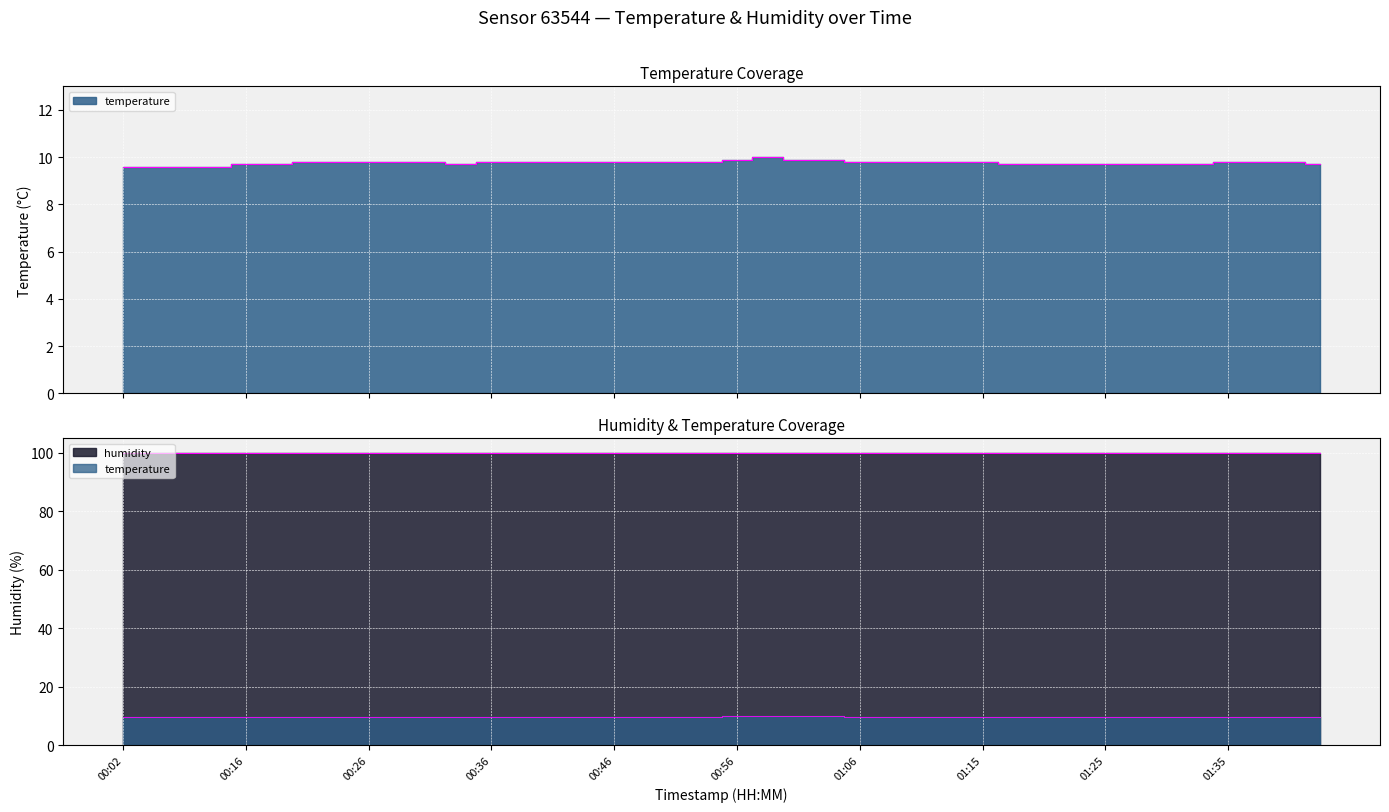

Which category has the highest value across all series?

00:58